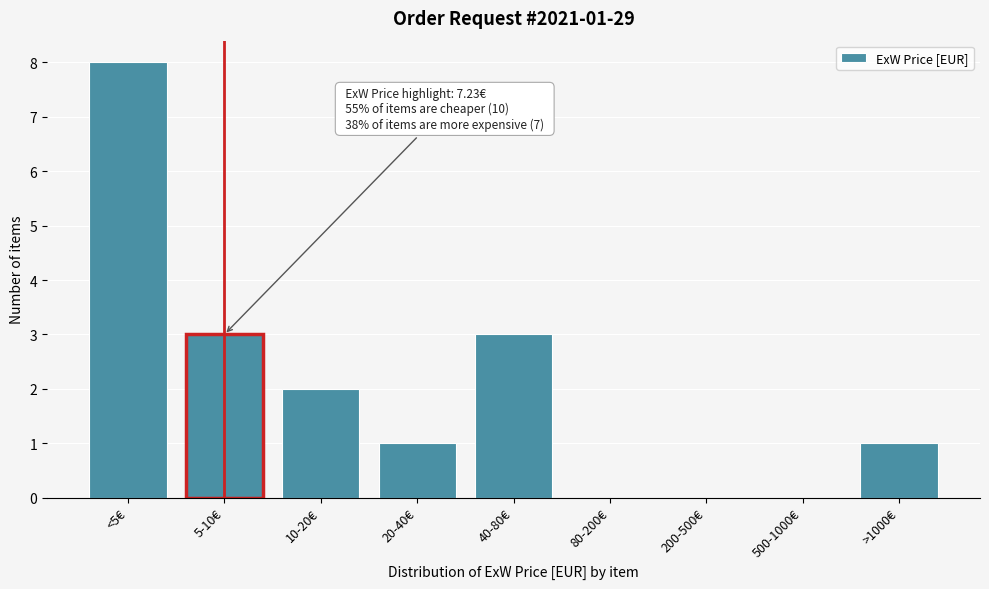

Reading left to right, extract all data points from this chart.

<5€=8	5-10€=3	10-20€=2	20-40€=1	40-80€=3	80-200€=0	200-500€=0	500-1000€=0	>1000€=1